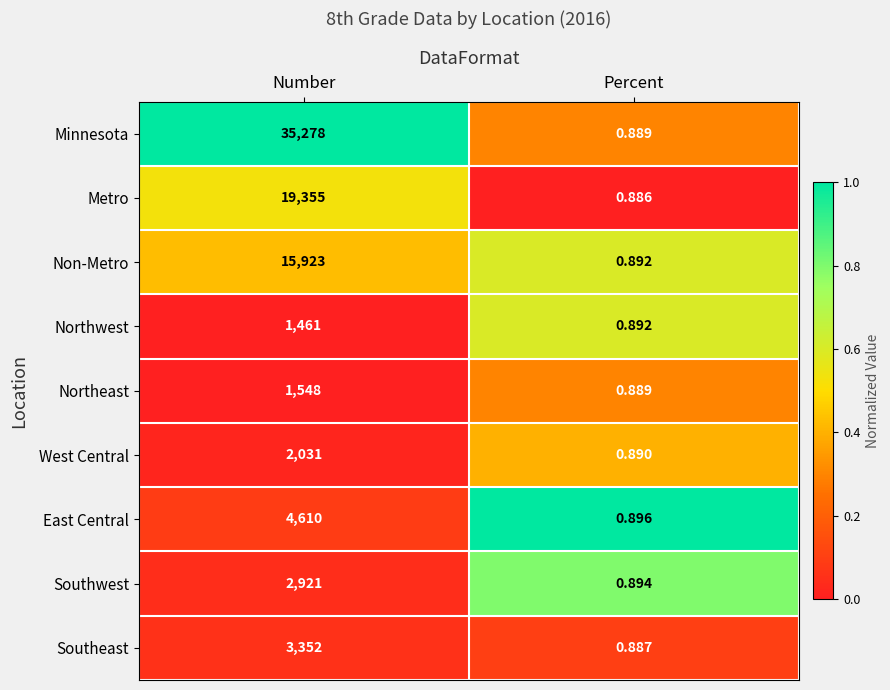

Where is Metro nearest to the value 9677?

Percent